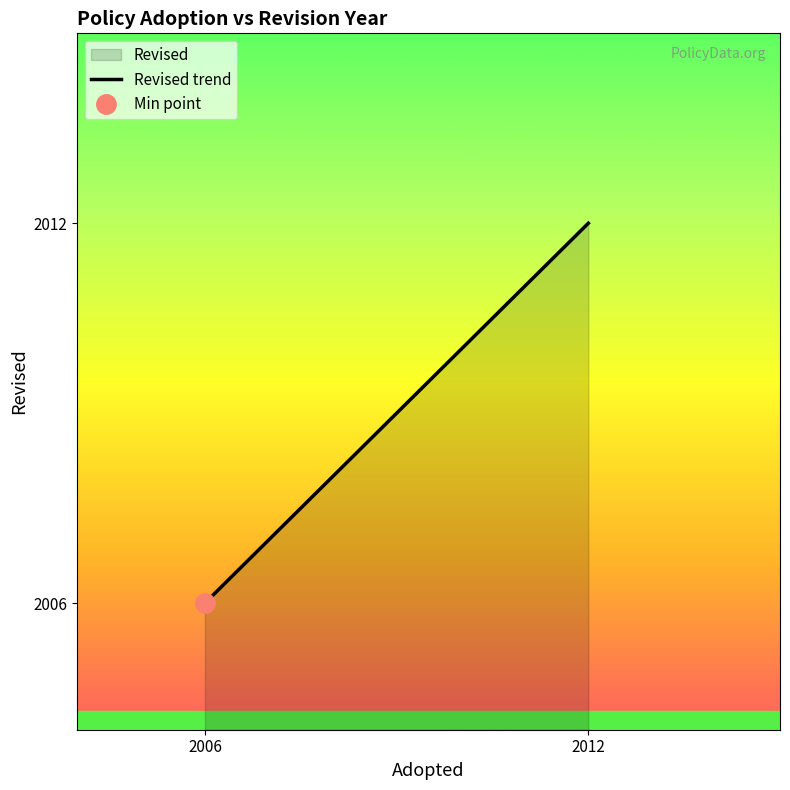

The chart shows a value of 1254 at 2006. True or false?

False